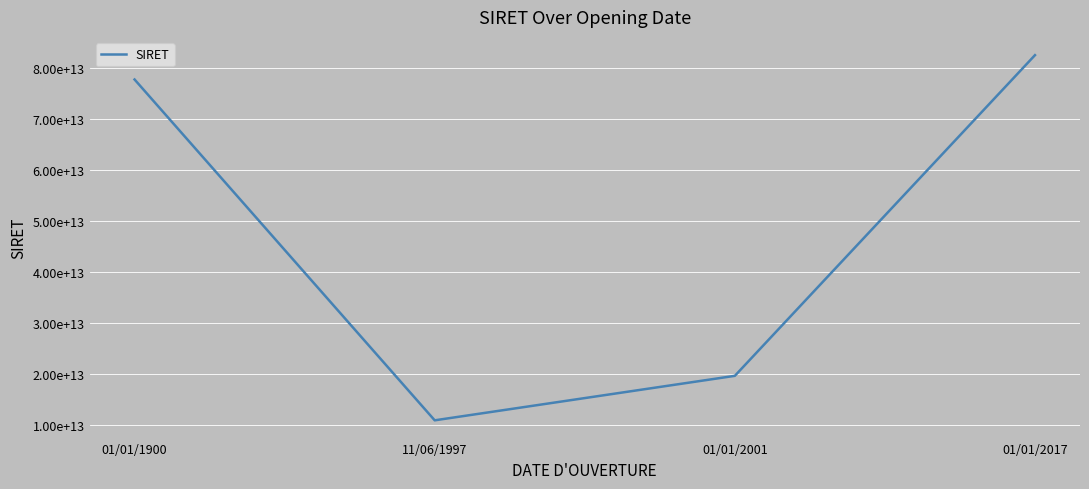

At which label does the data first exceed 77662715000027?

01/01/2017